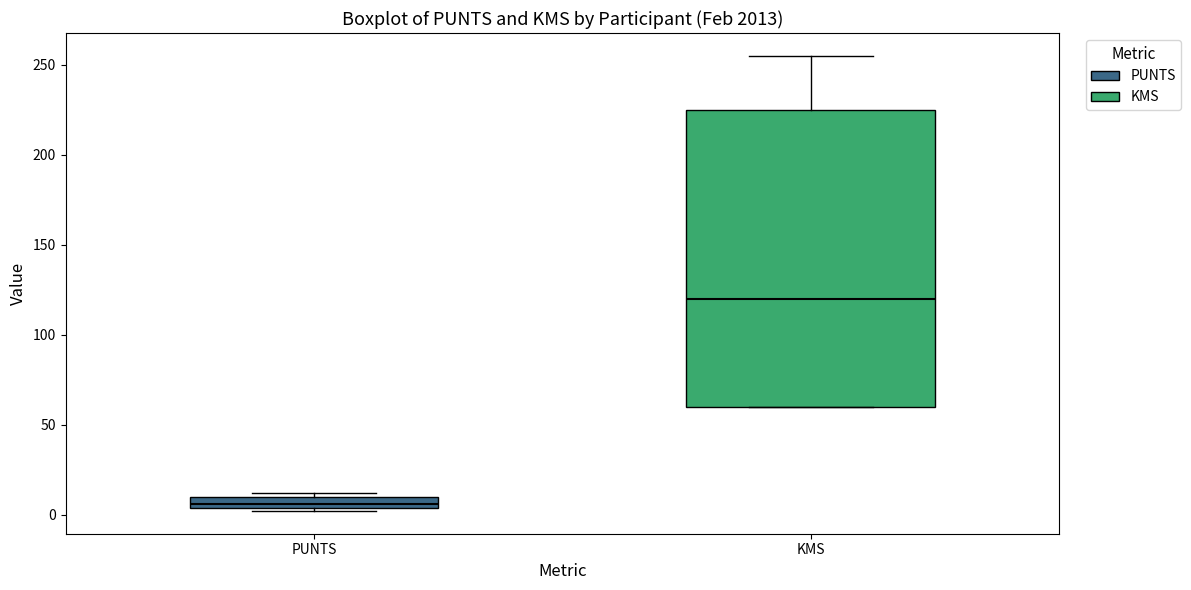

Which box's median line is the highest?

KMS